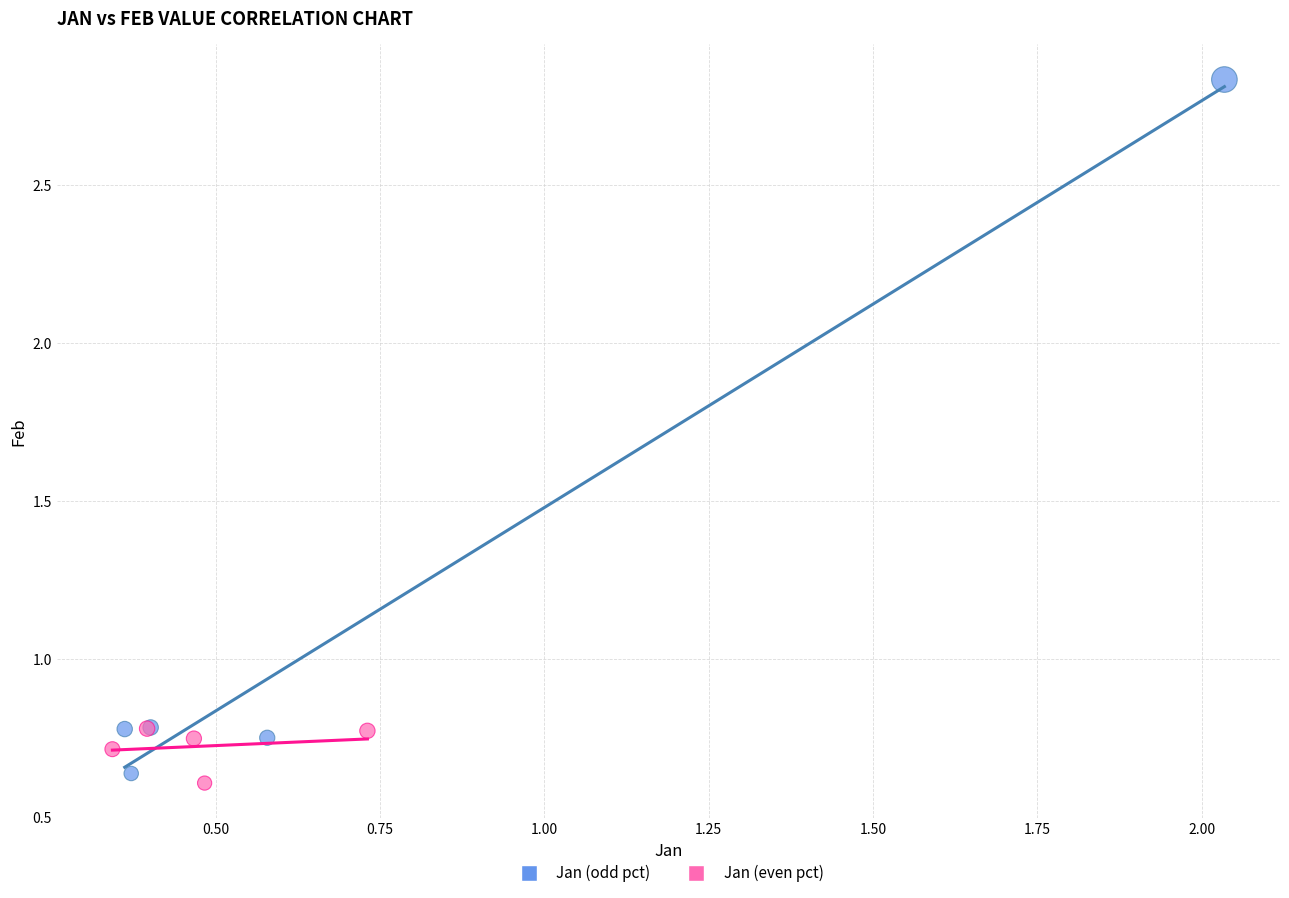

Which series reaches the maximum Y coordinate?

Jan (odd pct)